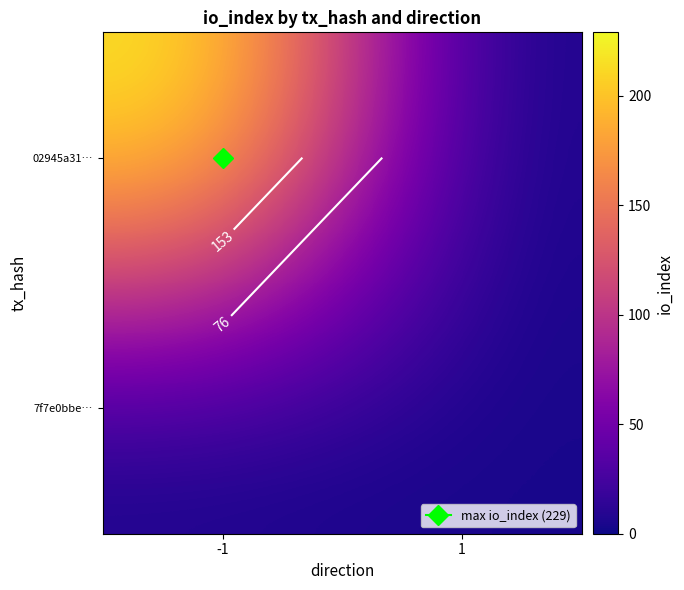

Is it true that 02945a31… equals 229 at -1?

True